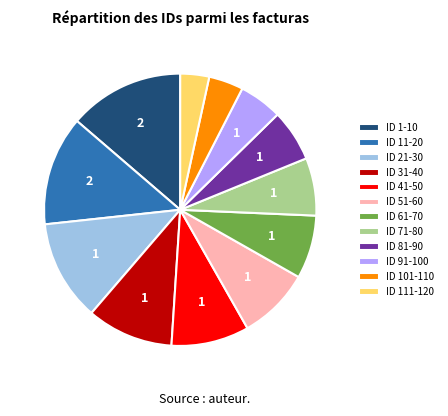

Is there any slice that represents more than half of the pie?

No